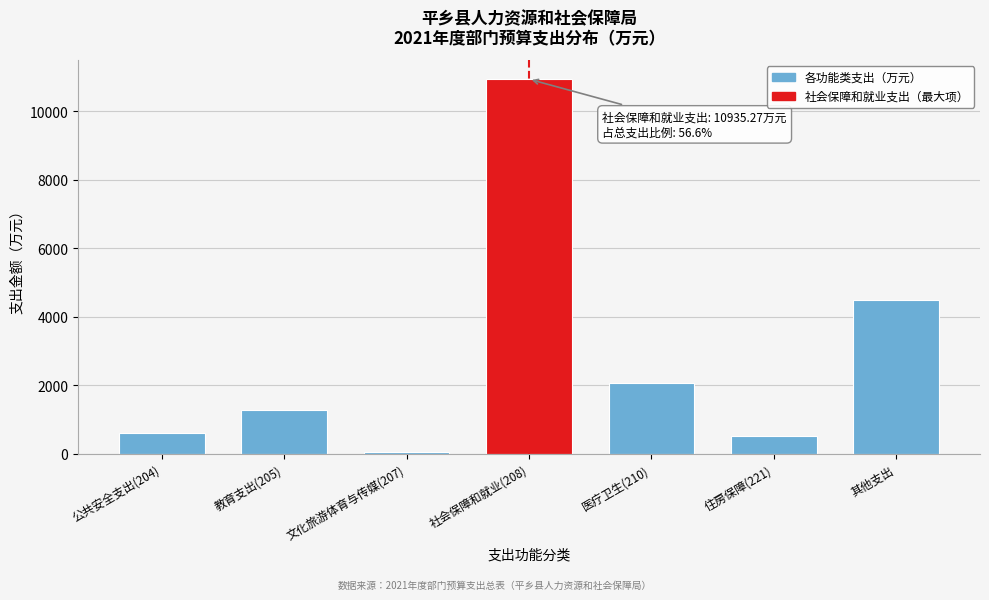

Reading left to right, list all the values displayed in this chart.

公共安全支出(204)=606.1	教育支出(205)=1278.2	文化旅游体育与传媒(207)=64.3	社会保障和就业(208)=10935.3	医疗卫生(210)=2057.3	住房保障(221)=505.0	其他支出=4487.0